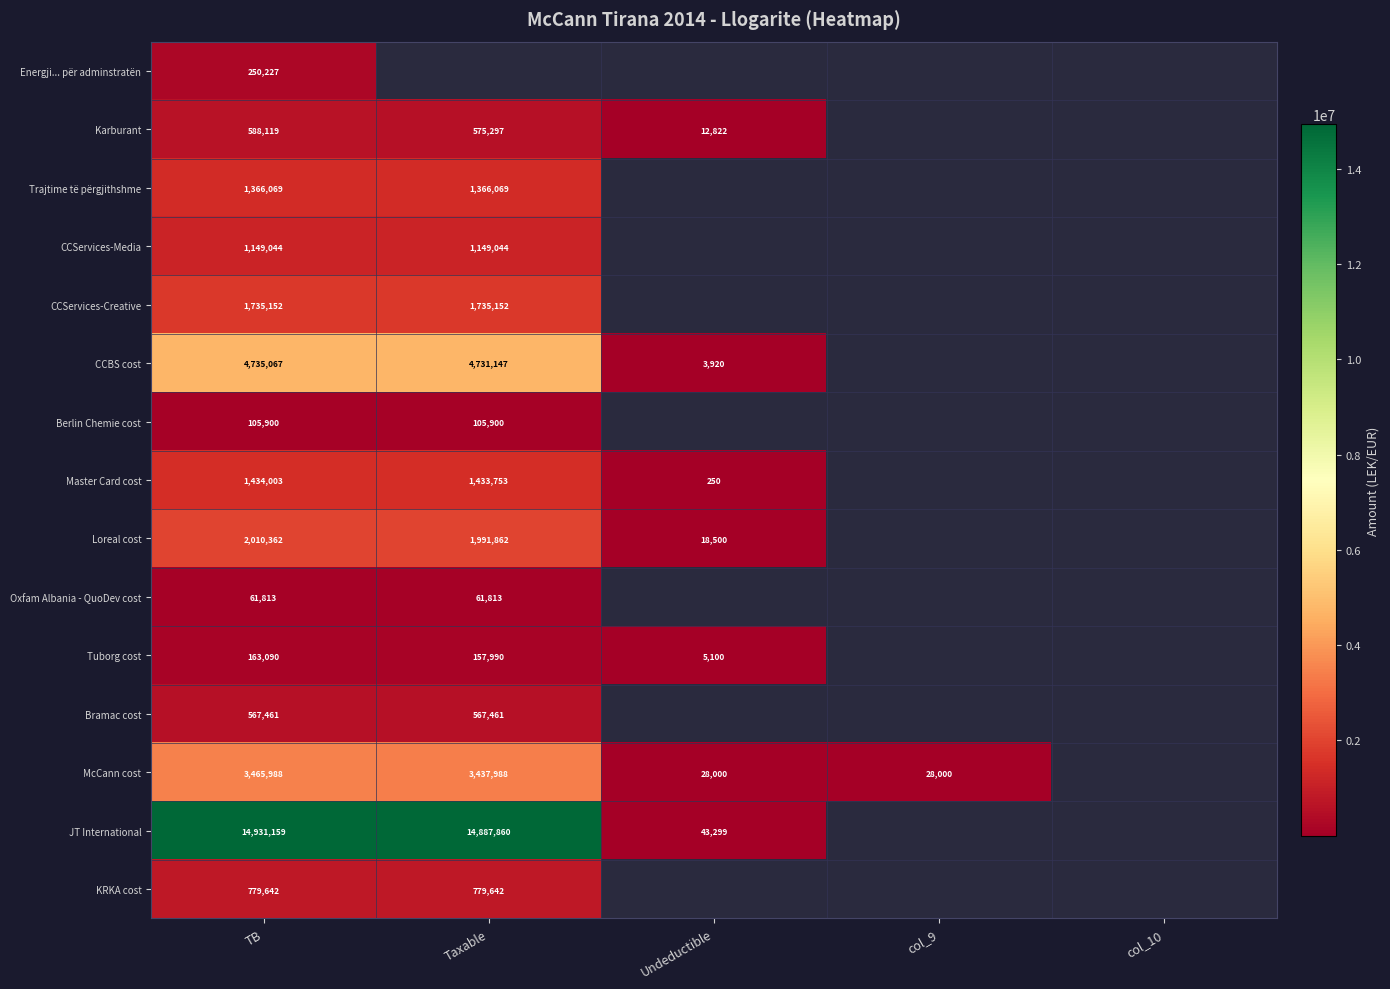

At which label is Loreal cost closest to 1014431?

Taxable